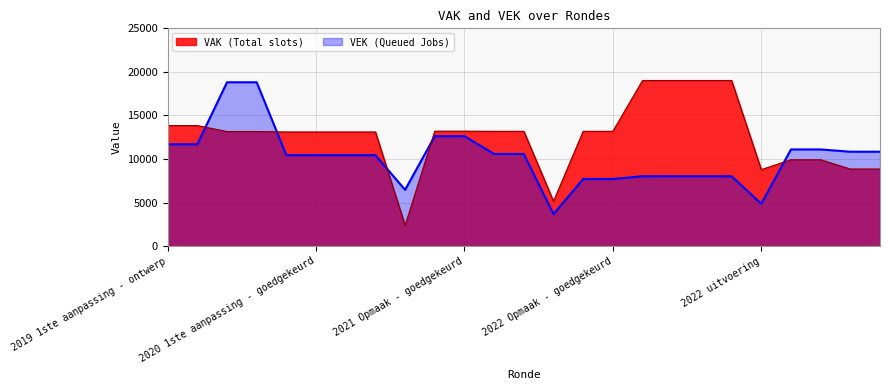

What is the difference between the second highest and minimum values in the VAK line series?

16631